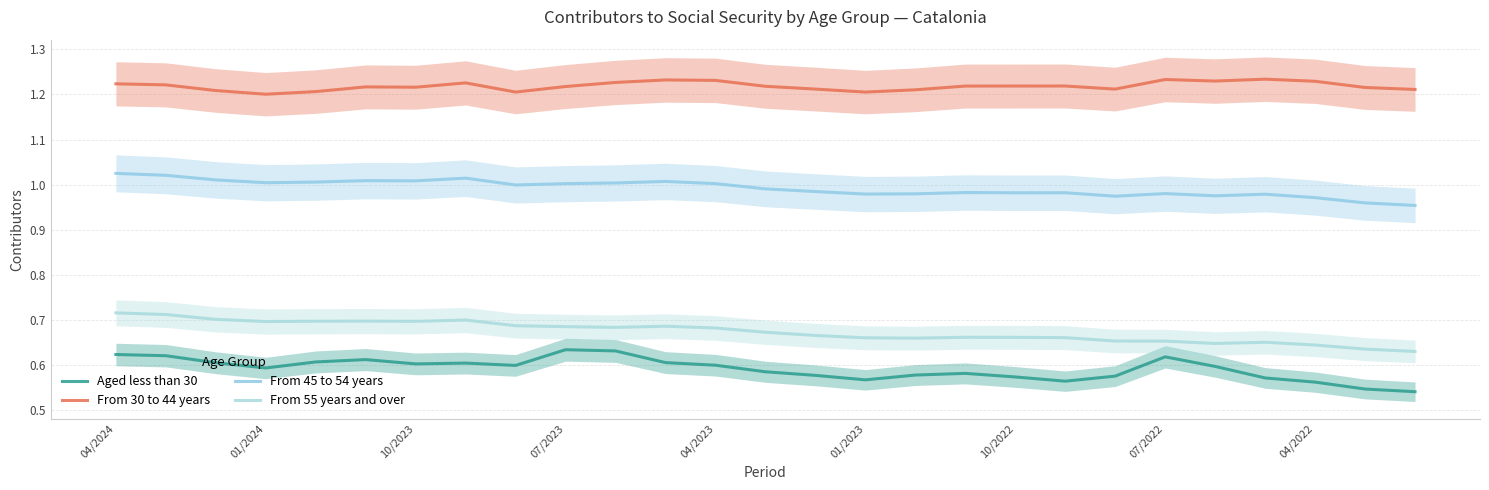

What position from the left is 10?

11